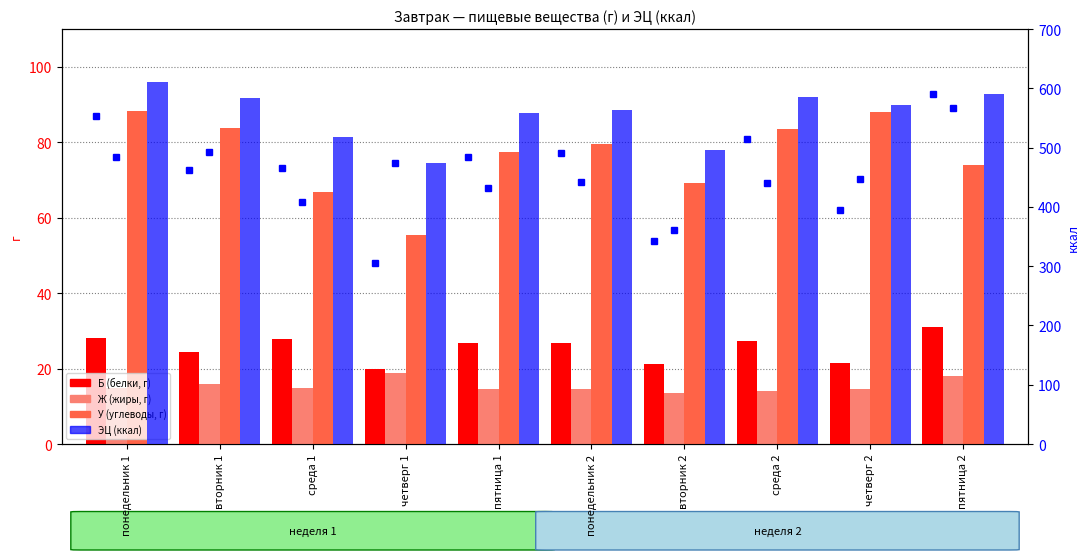

Rank the categories by Ж (жиры, г) value from highest to lowest.

четверг 1, пятница 2, вторник 1, понедельник 1, среда 1, понедельник 2, четверг 2, пятница 1, среда 2, вторник 2